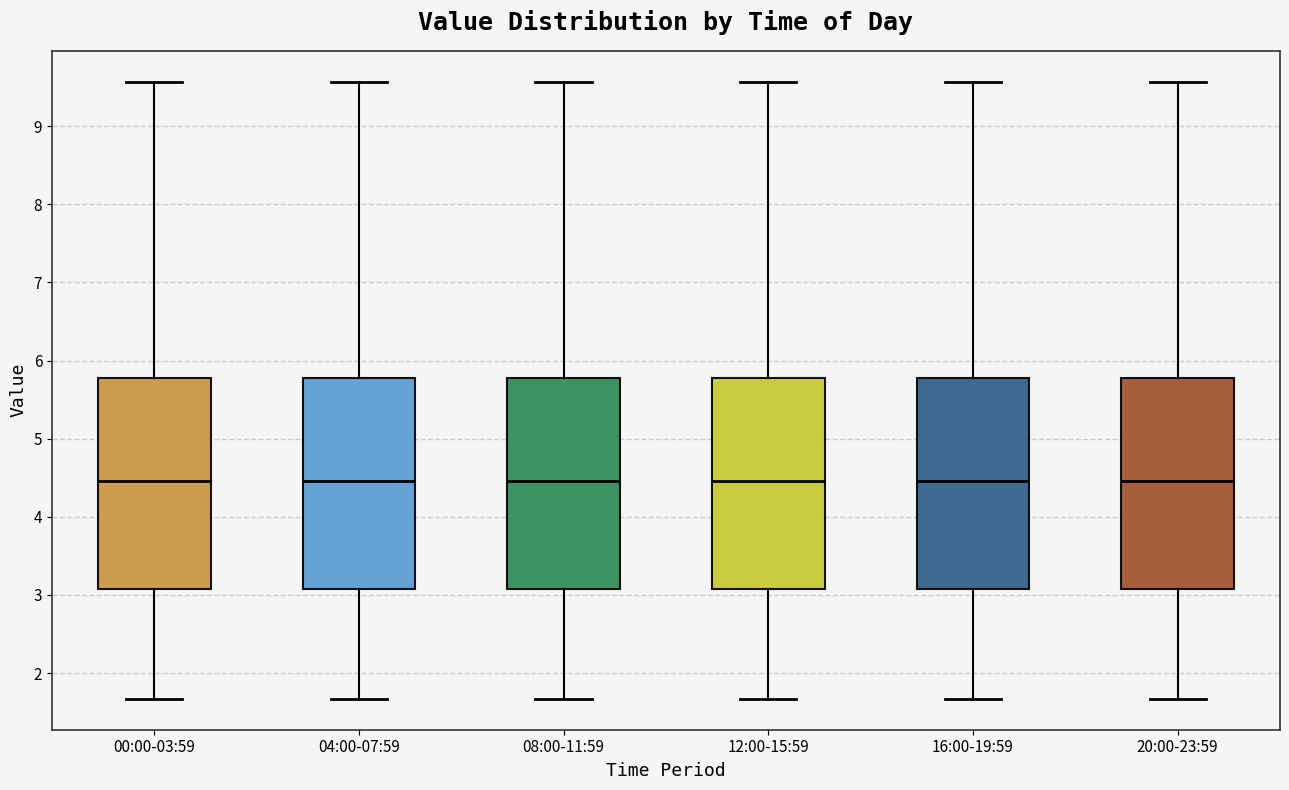

Where is the upper edge of the box for 16:00-19:59 on the y-axis? The values are not printed on the chart, so give them approximately, as read against the axis.

5.8